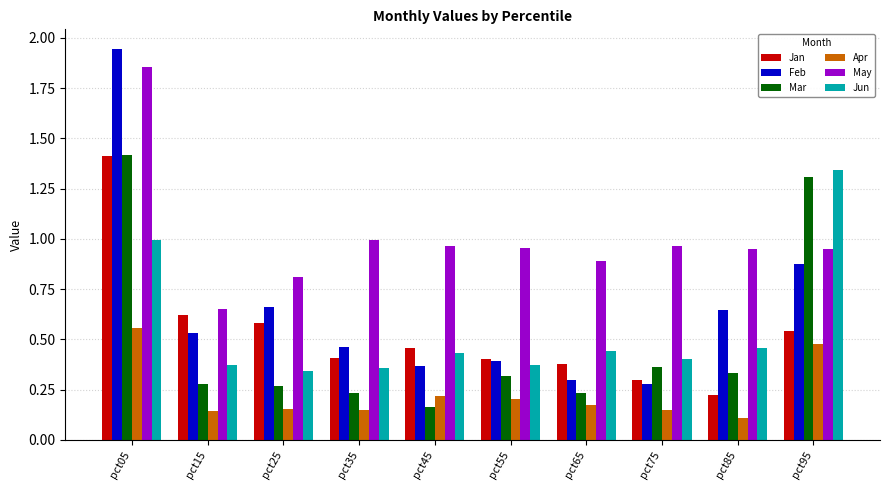

Which series has the largest total across all categories?

May